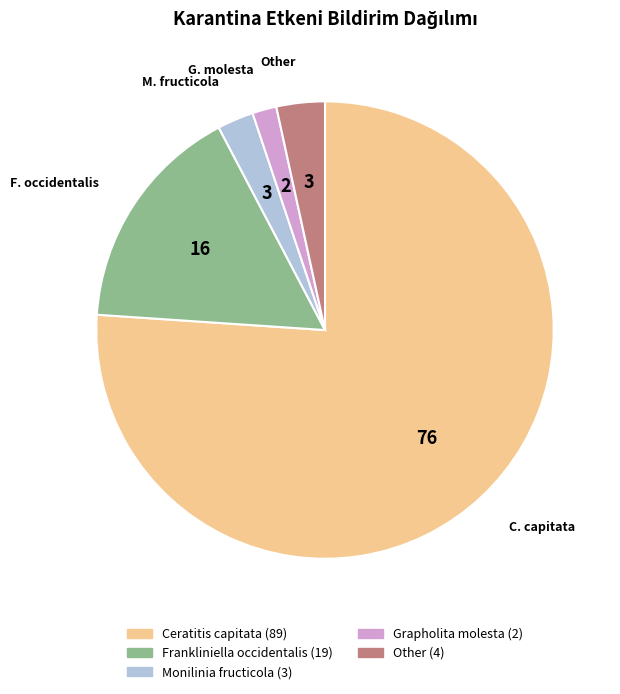

Is there any slice that represents more than half of the pie?

Yes